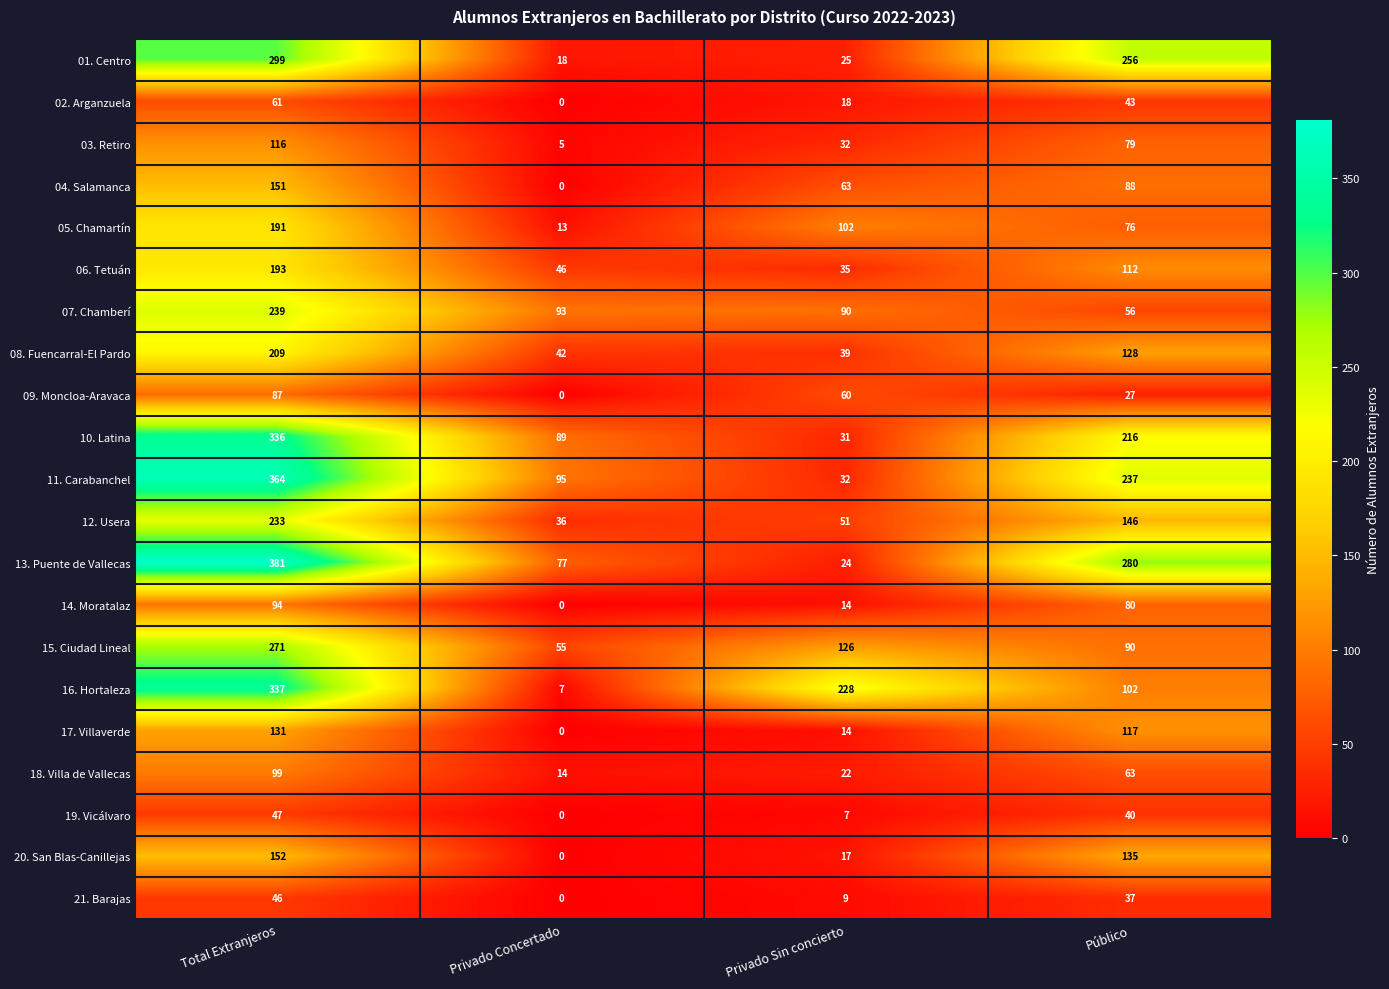

At which label is 13. Puente de Vallecas closest to 202?

Público